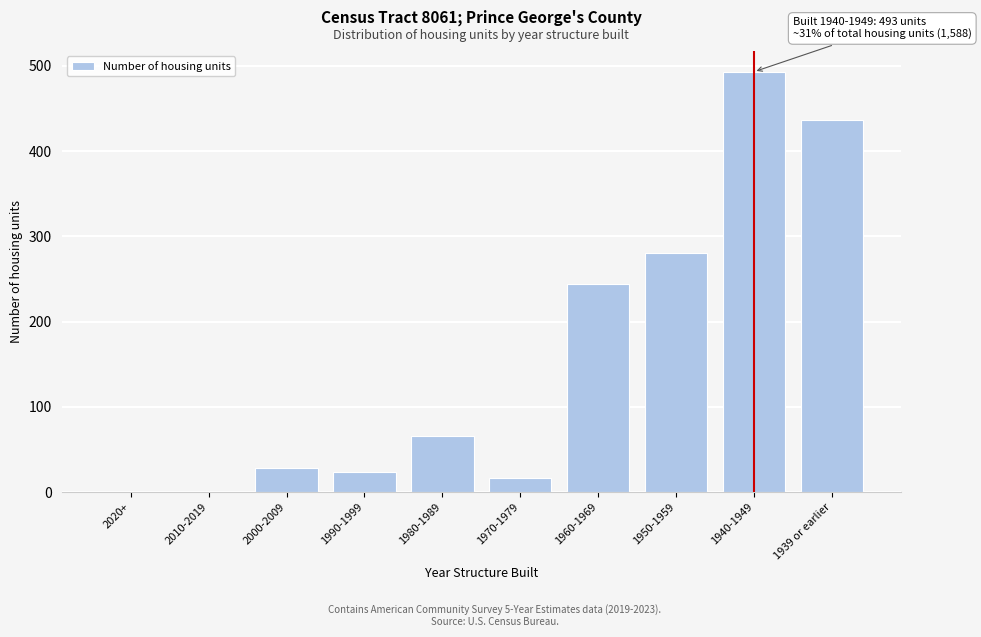

Reading left to right, extract all data points from this chart.

2020+=0	2010-2019=0	2000-2009=28	1990-1999=24	1980-1989=66	1970-1979=17	1960-1969=244	1950-1959=280	1940-1949=493	1939 or earlier=436